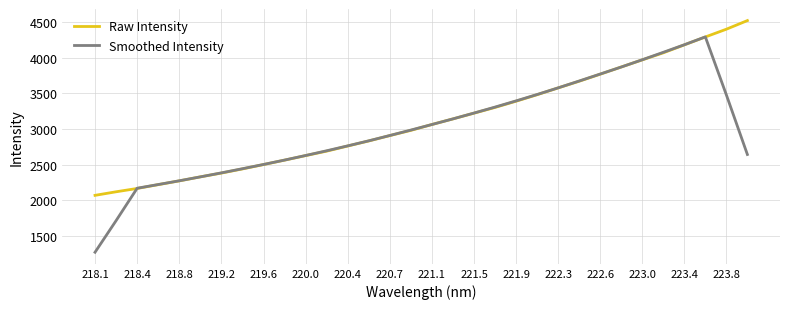

Rank the series by their maximum value, from highest to lowest.

Raw Intensity, Smoothed Intensity